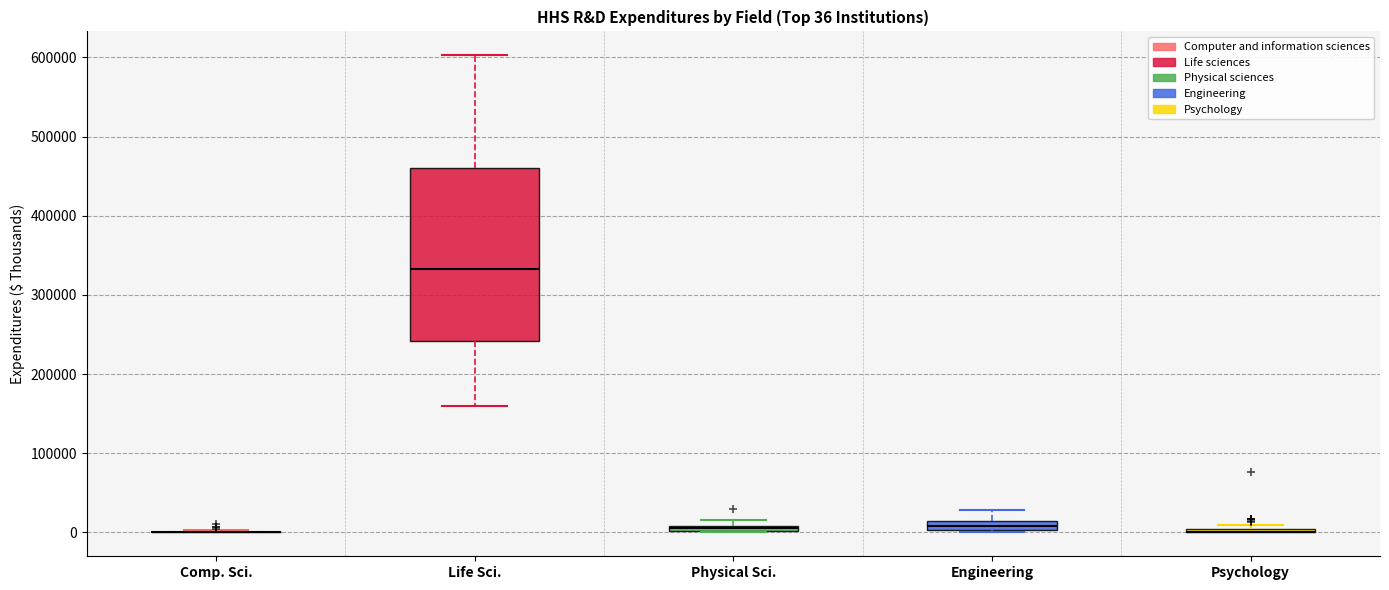

Comparing the boxes themselves (not the whiskers), which one is the tallest?

Life Sci.